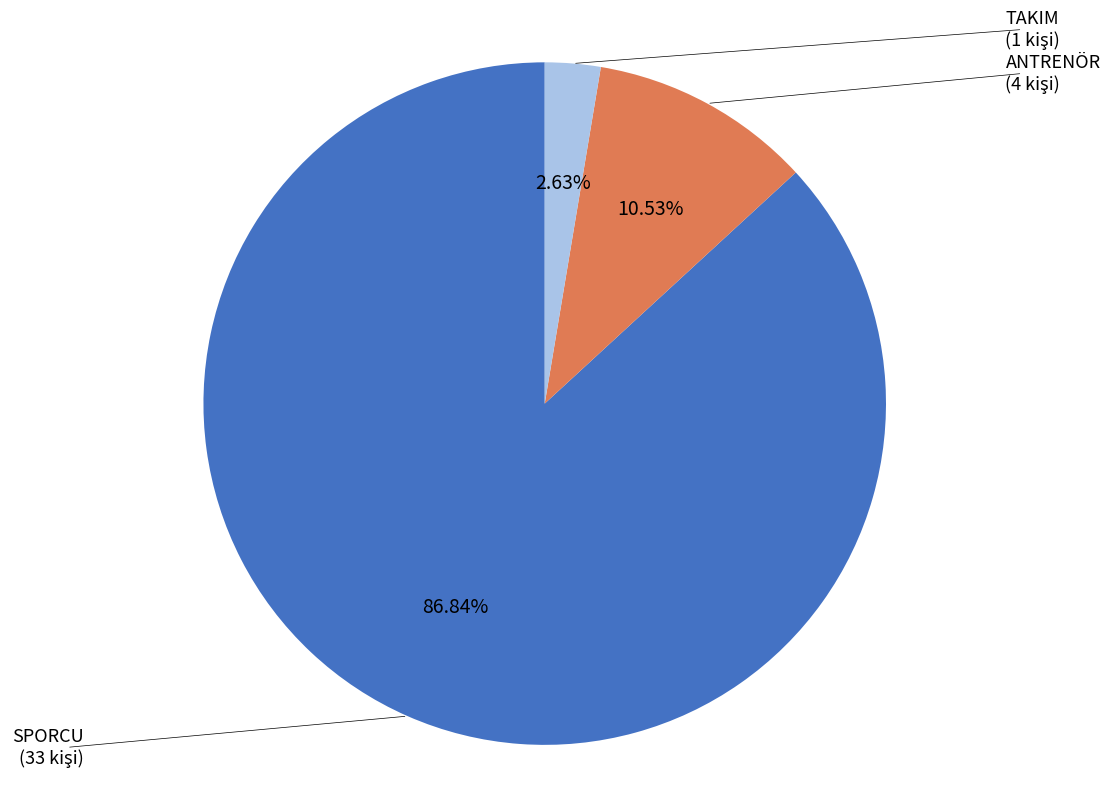

To the nearest percent, what portion does SPORCU represent?

87%